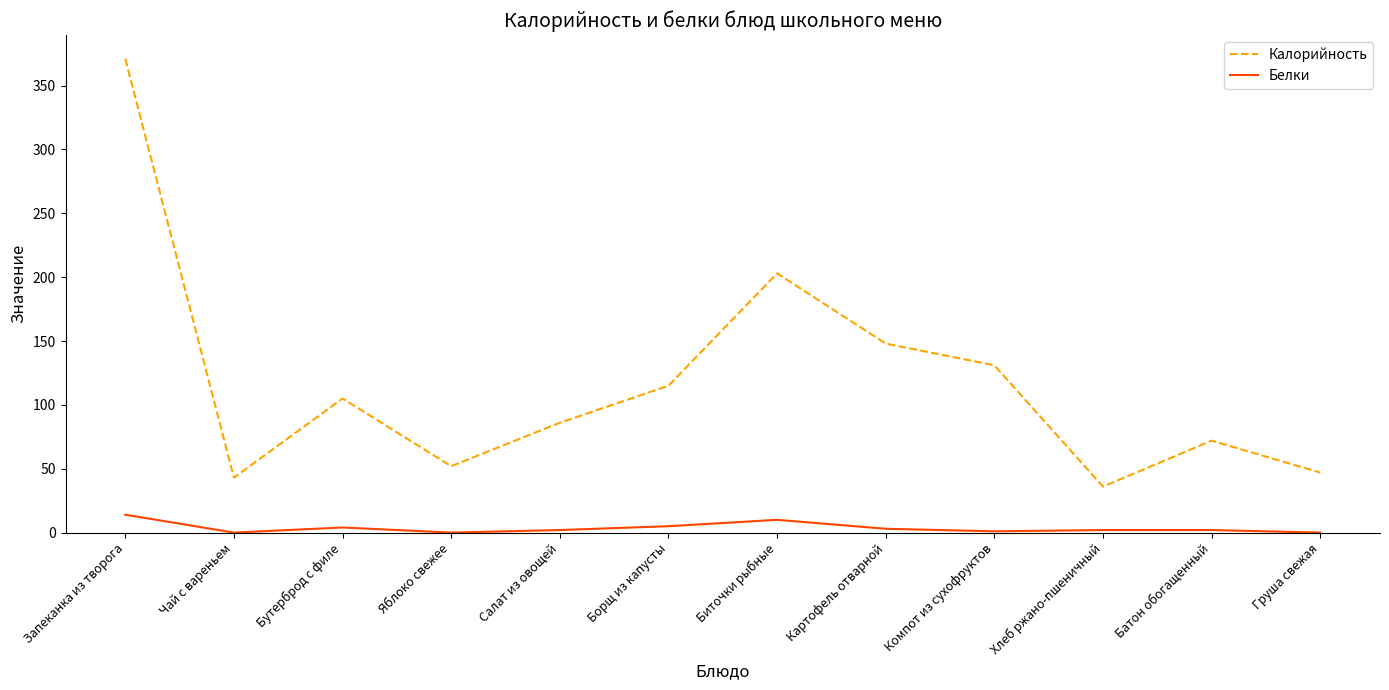

True or false: Калорийность has more than 0 points higher than both neighbors.

True